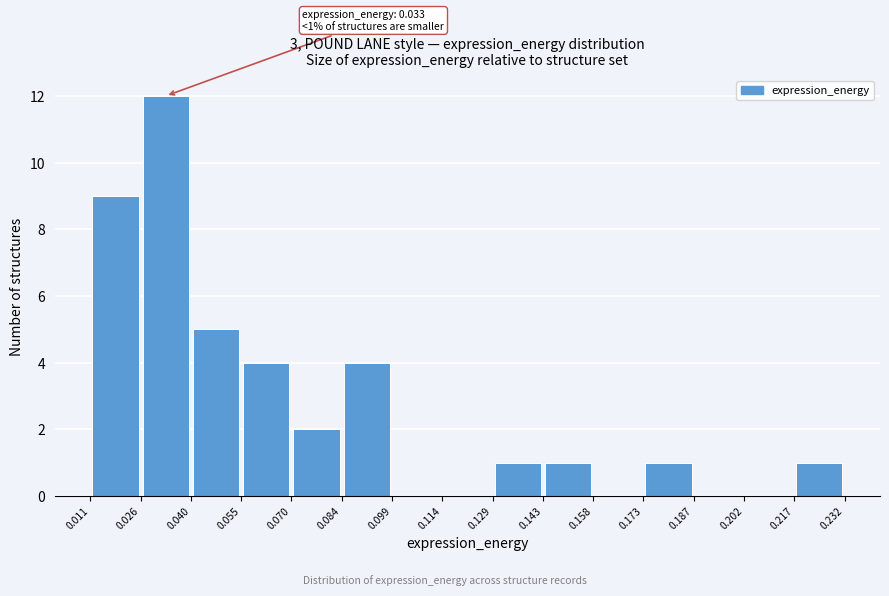

Which range on the x-axis has the tallest bar?

0.026 to 0.040